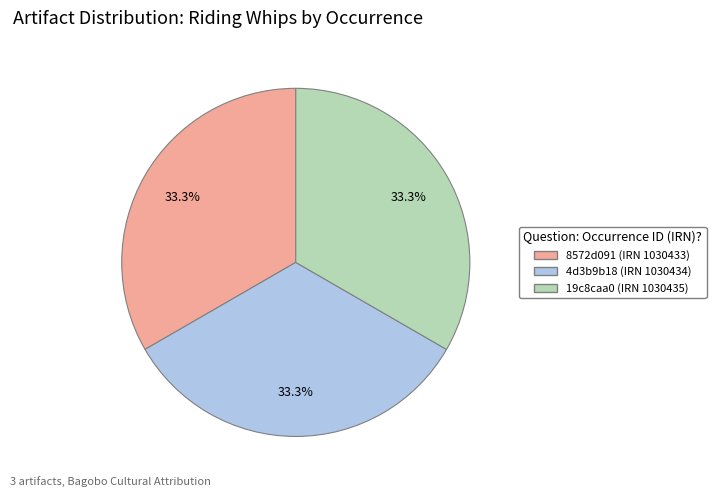

Combined, what portion of the pie is 8572d091 (IRN 1030433) and 4d3b9b18 (IRN 1030434)?

66.7%